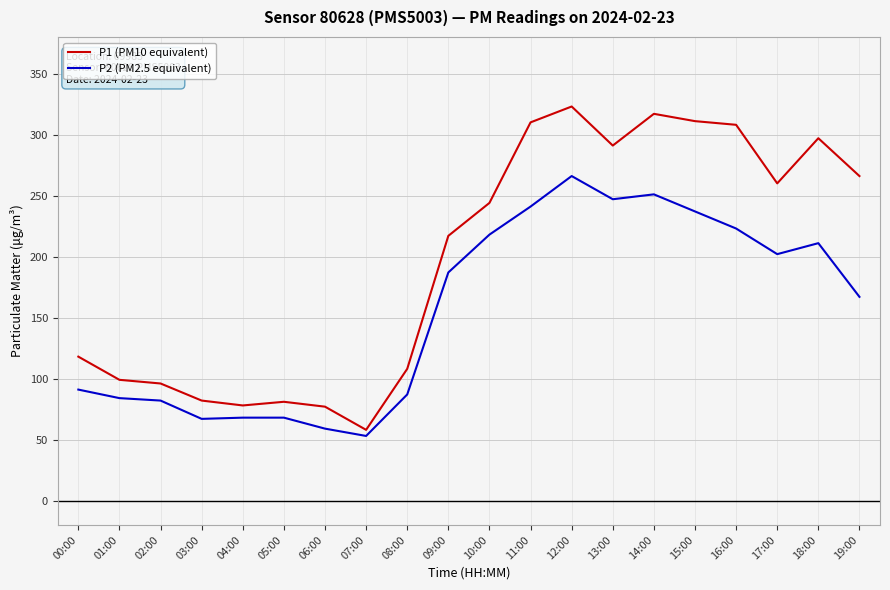

What is the total value across all series at 09:00?

404